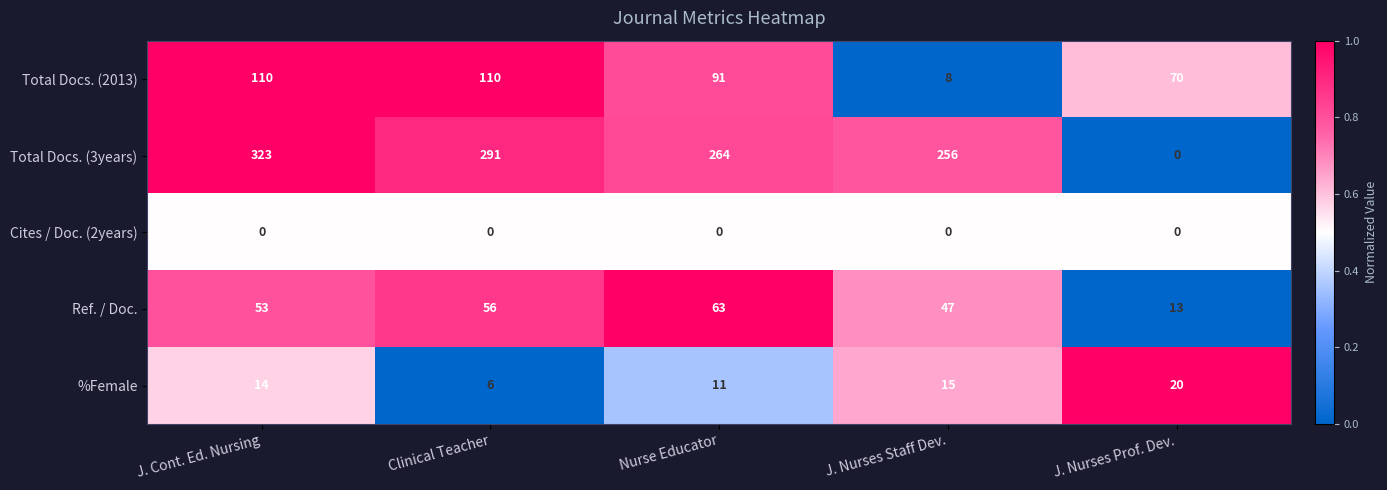

What is the difference between the second highest and minimum values in the %Female series?

9